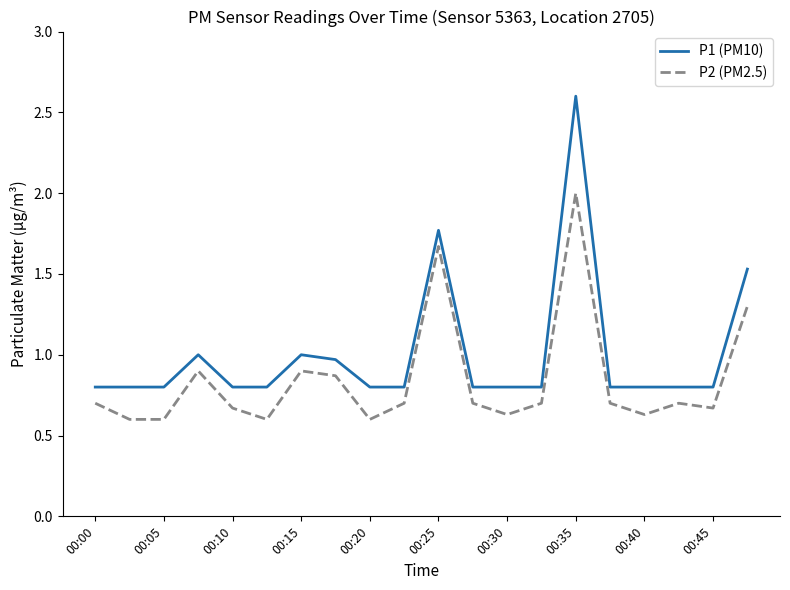

Which series has the widest spread of values?

P1 (PM10)